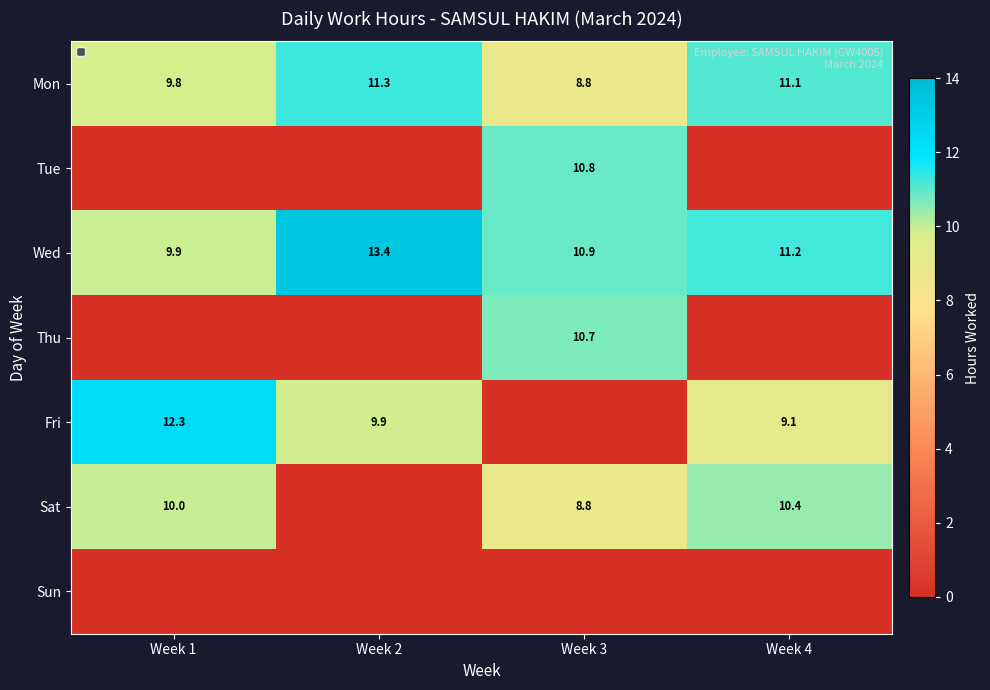

Where is Wed nearest to the value 11?

Week 3